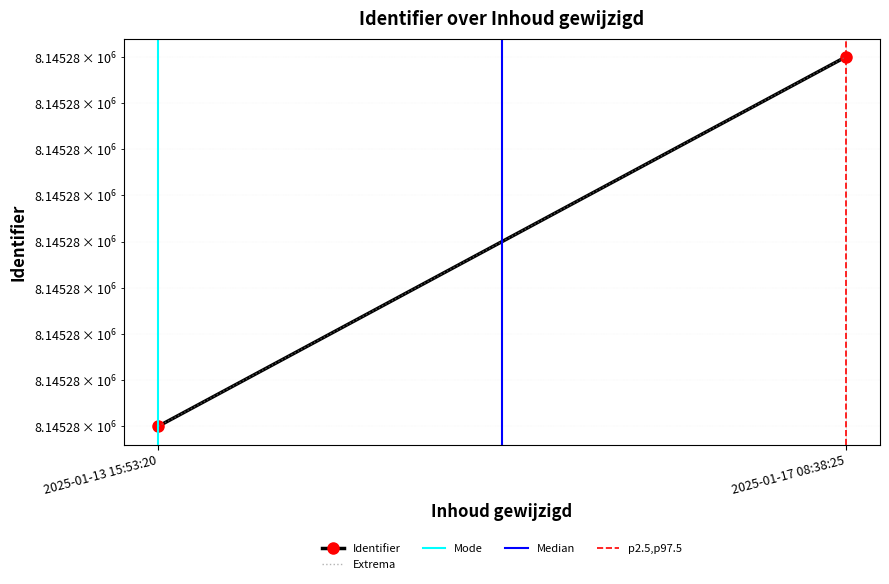

Is it true that Mode equals 0 at 2025-01-13 15:53:20?

False